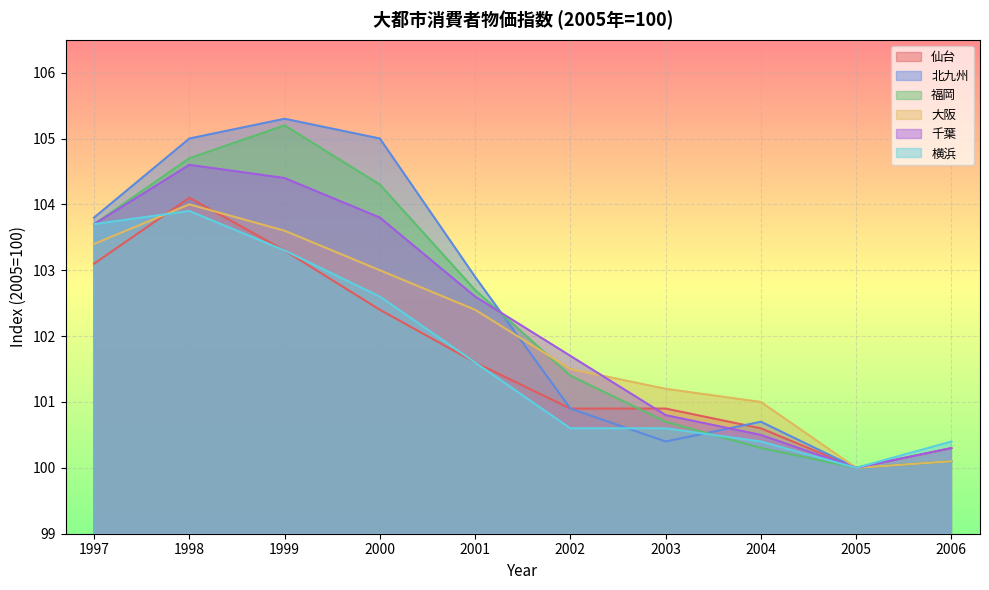

At which label does 千葉 reach its minimum?

2005